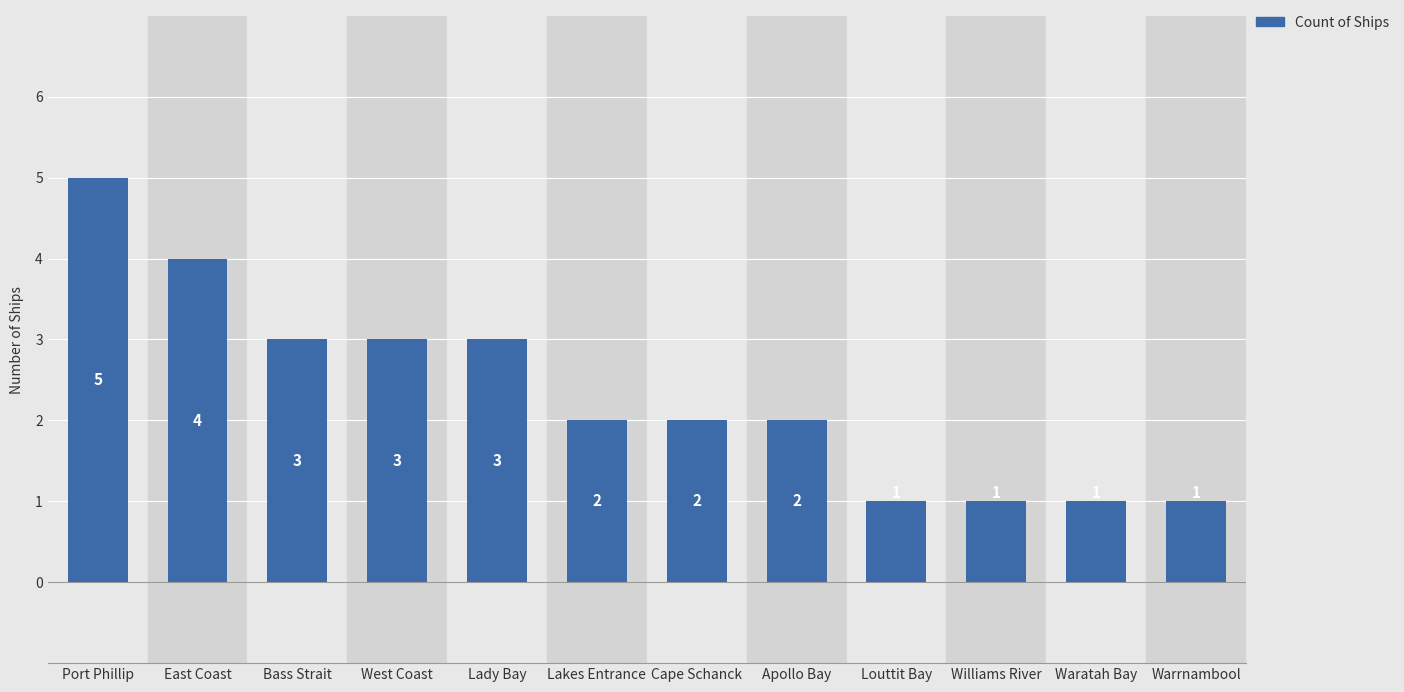

How many categories are shown in the chart?

12